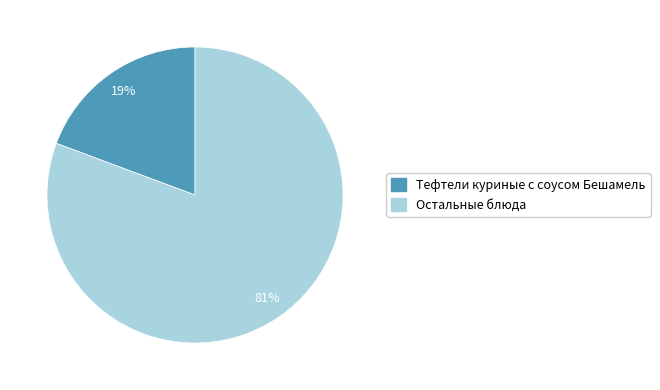

To the nearest percent, what is the average slice percentage?

50%